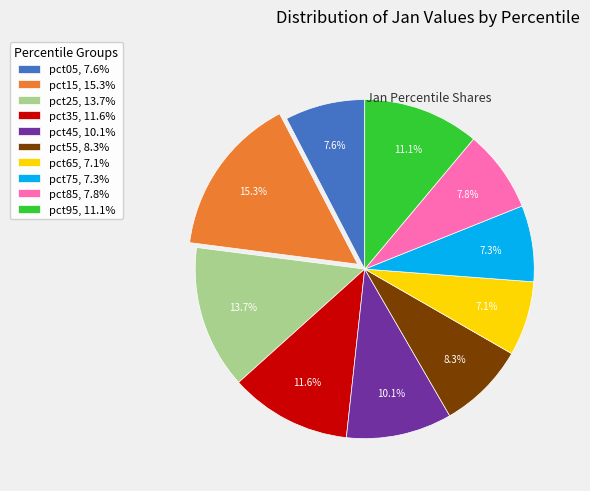

What percentage is NOT represented by pct55?

91.7%